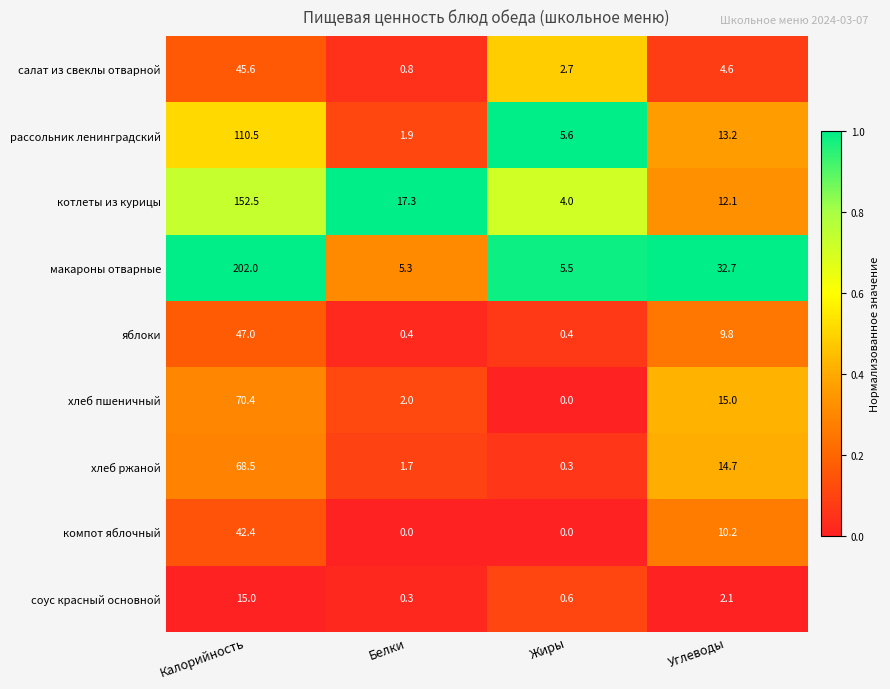

Between Калорийность and Жиры, which series saw the biggest shift?

макароны отварные